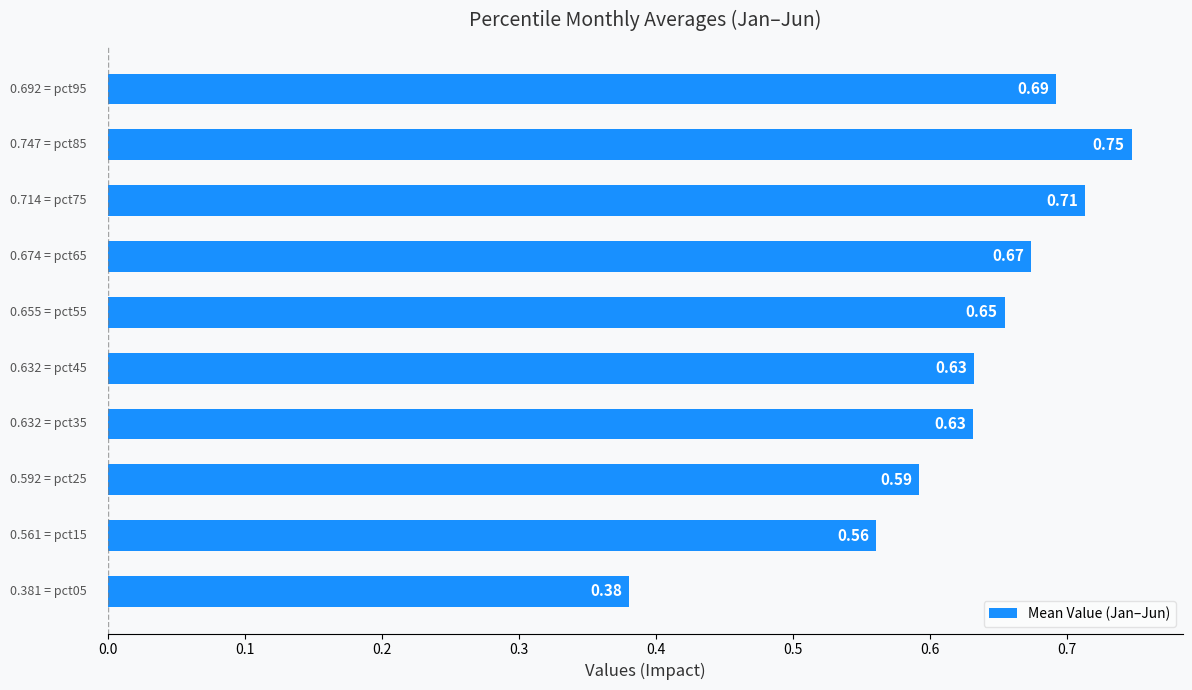

What is the sum of all values?

6.3